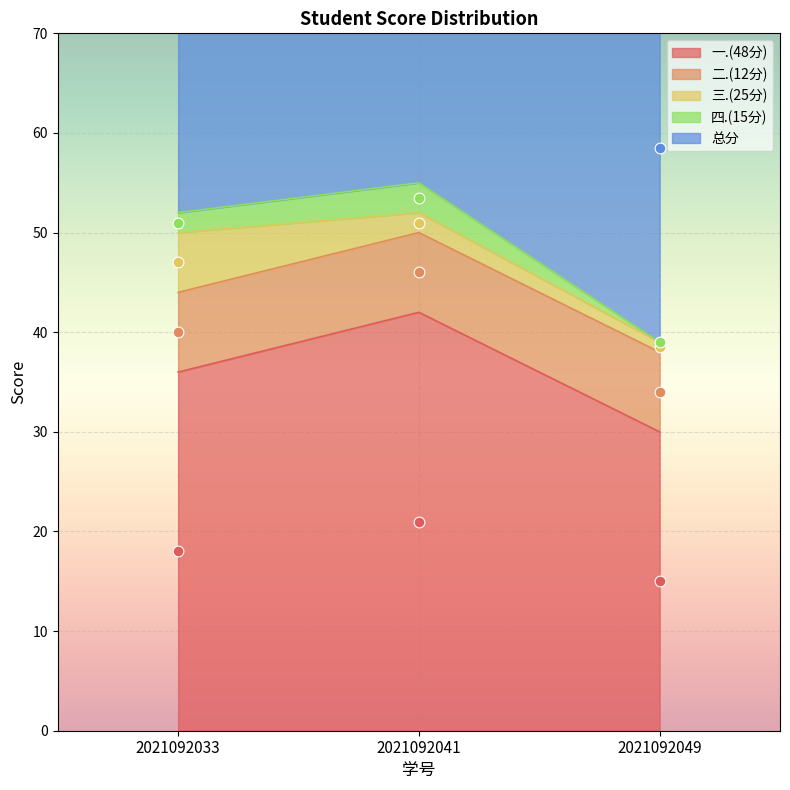

Which series has the largest total across all categories?

总分